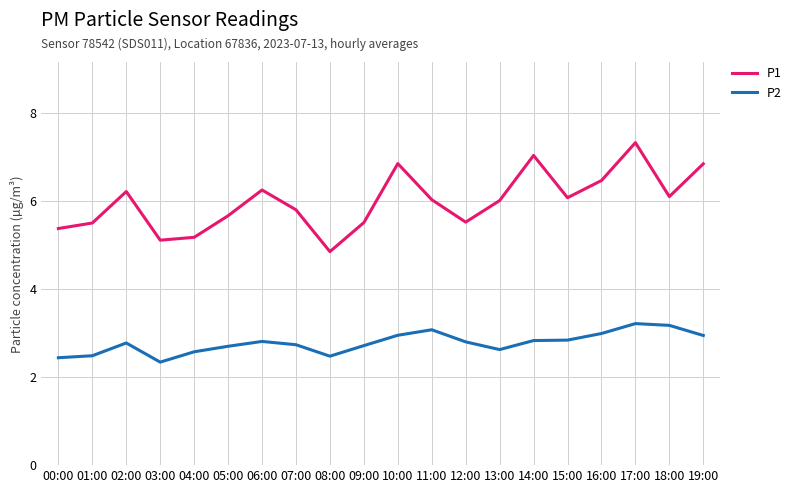

What are all the series names shown in the legend?

P1, P2